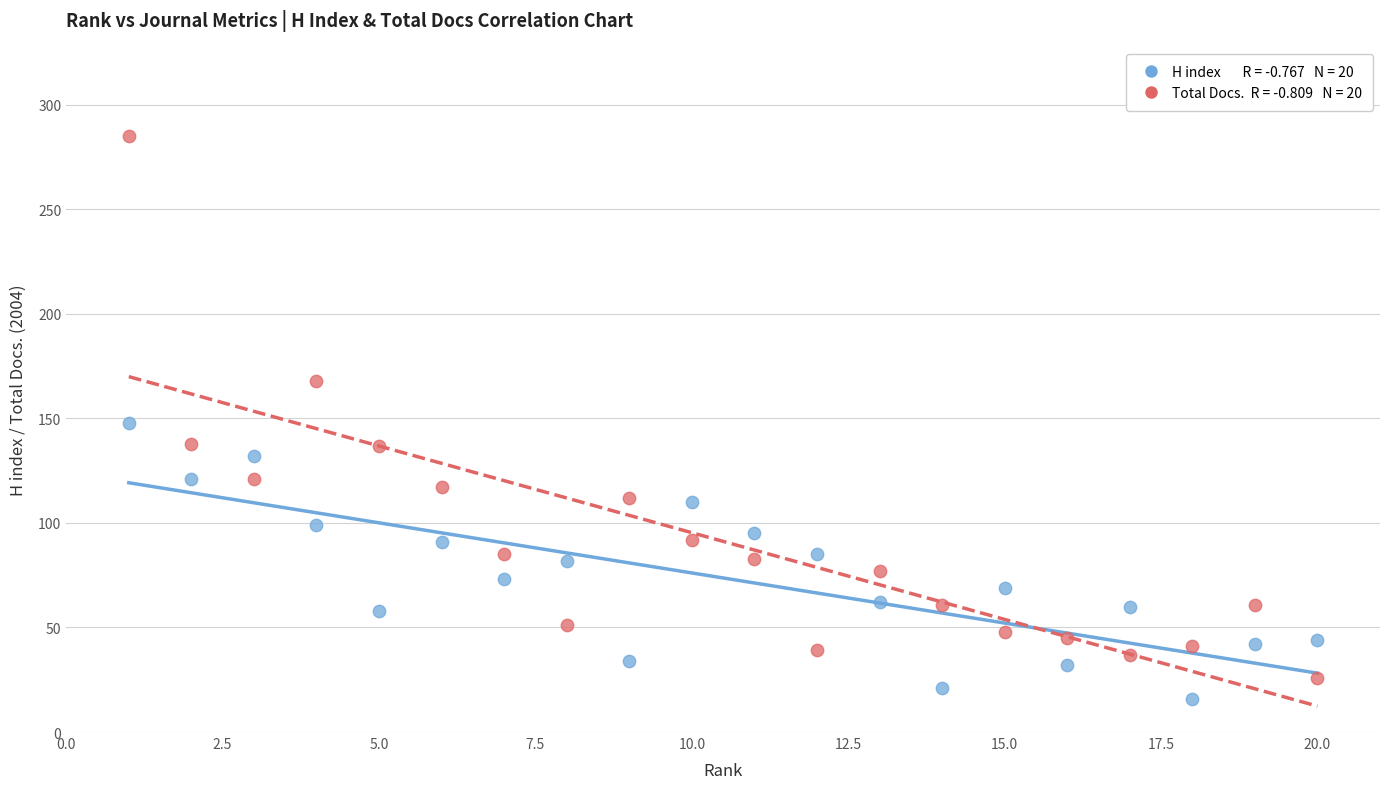

Across all data points, what is the range of X values (max minus min)?

19